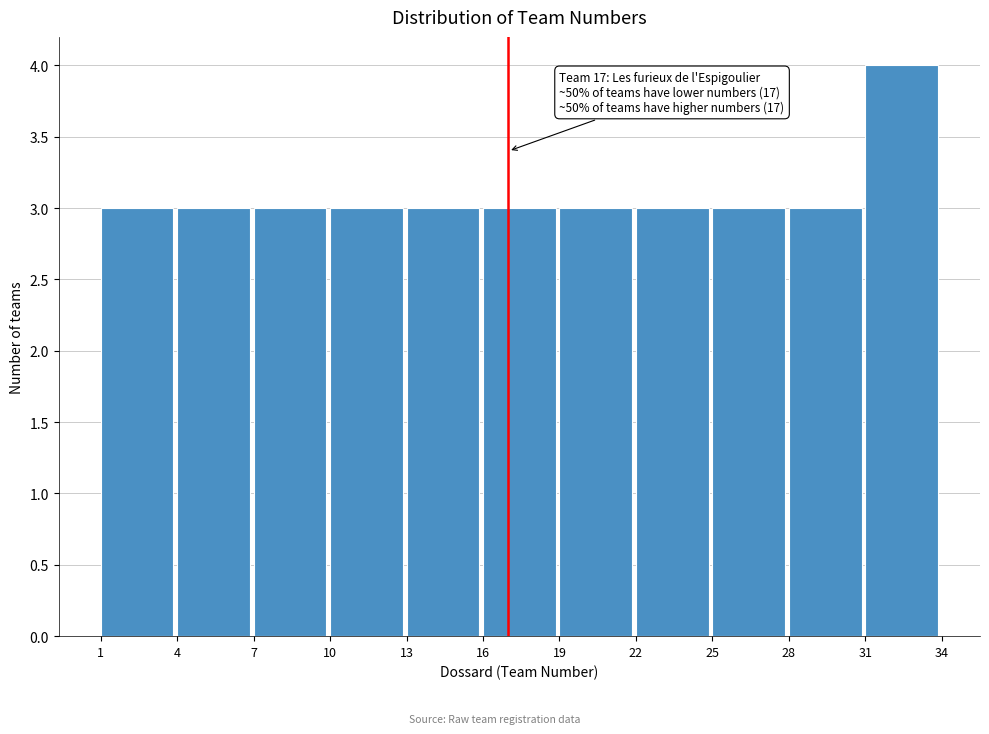

Over which range of the x-axis is the bar tallest?

31 to 34